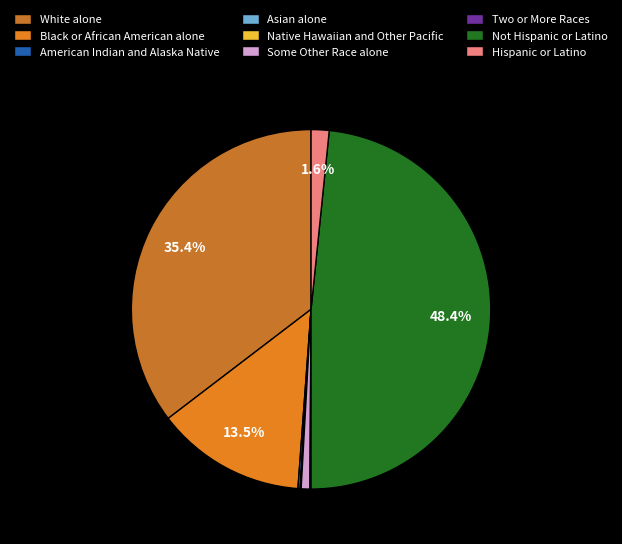

Does Not Hispanic or Latino account for over 50% of the chart?

No